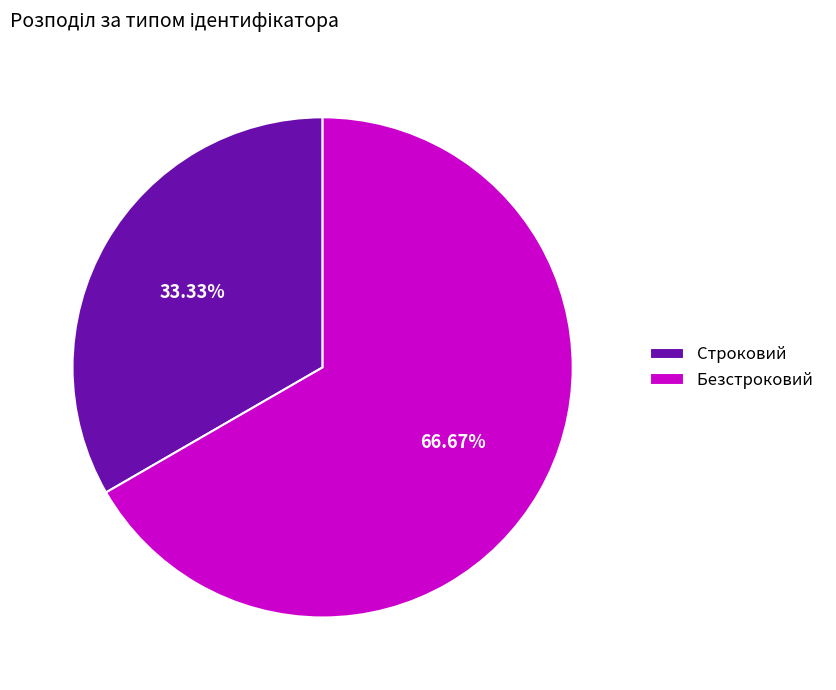

Does any single category account for the majority?

Yes